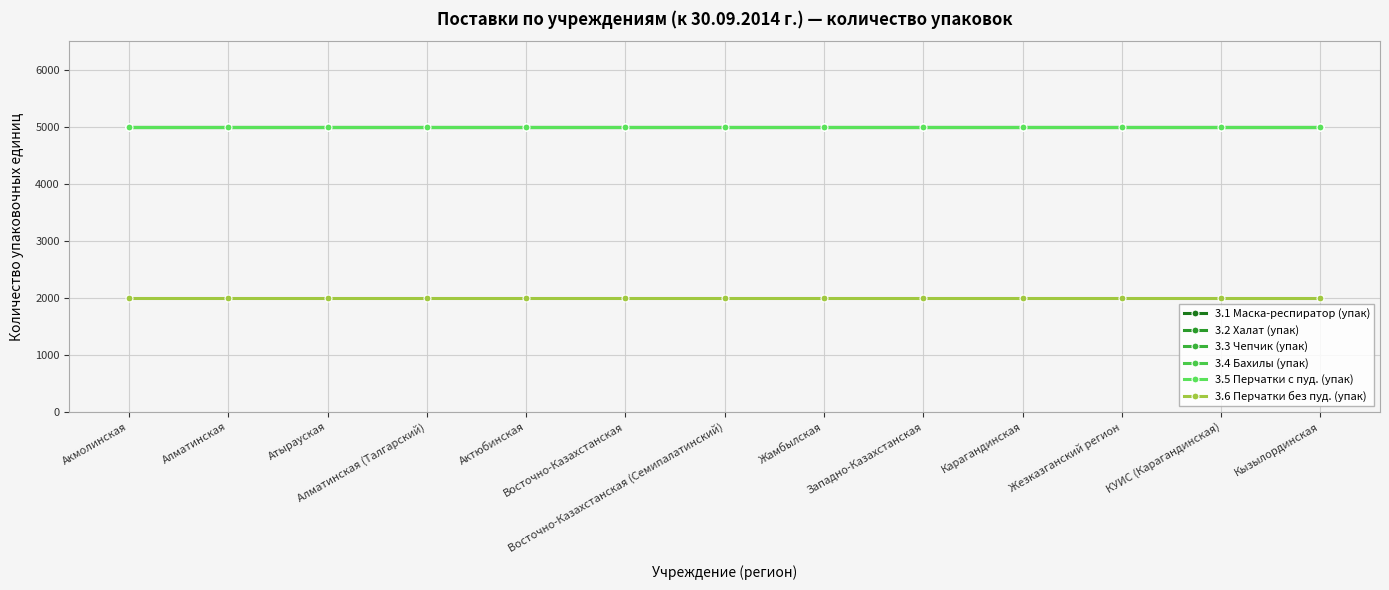

Reading left to right, list all the values displayed in this chart.

3.1 Маска-респиратор (упак): Акмолинская=5000	Алматинская=5000	Атырауская=5000	Алматинская (Талгарский)=5000	Актюбинская=5000	Восточно-Казахстанская=5000	Восточно-Казахстанская (Семипалатинский)=5000	Жамбылская=5000	Западно-Казахстанская=5000	Карагандинская=5000	Жезказганский регион=5000	КУИС (Карагандинская)=5000	Кызылординская=5000
3.2 Халат (упак): Акмолинская=5000	Алматинская=5000	Атырауская=5000	Алматинская (Талгарский)=5000	Актюбинская=5000	Восточно-Казахстанская=5000	Восточно-Казахстанская (Семипалатинский)=5000	Жамбылская=5000	Западно-Казахстанская=5000	Карагандинская=5000	Жезказганский регион=5000	КУИС (Карагандинская)=5000	Кызылординская=5000
3.3 Чепчик (упак): Акмолинская=5000	Алматинская=5000	Атырауская=5000	Алматинская (Талгарский)=5000	Актюбинская=5000	Восточно-Казахстанская=5000	Восточно-Казахстанская (Семипалатинский)=5000	Жамбылская=5000	Западно-Казахстанская=5000	Карагандинская=5000	Жезказганский регион=5000	КУИС (Карагандинская)=5000	Кызылординская=5000
3.4 Бахилы (упак): Акмолинская=5000	Алматинская=5000	Атырауская=5000	Алматинская (Талгарский)=5000	Актюбинская=5000	Восточно-Казахстанская=5000	Восточно-Казахстанская (Семипалатинский)=5000	Жамбылская=5000	Западно-Казахстанская=5000	Карагандинская=5000	Жезказганский регион=5000	КУИС (Карагандинская)=5000	Кызылординская=5000
3.5 Перчатки с пуд. (упак): Акмолинская=5000	Алматинская=5000	Атырауская=5000	Алматинская (Талгарский)=5000	Актюбинская=5000	Восточно-Казахстанская=5000	Восточно-Казахстанская (Семипалатинский)=5000	Жамбылская=5000	Западно-Казахстанская=5000	Карагандинская=5000	Жезказганский регион=5000	КУИС (Карагандинская)=5000	Кызылординская=5000
3.6 Перчатки без пуд. (упак): Акмолинская=2000	Алматинская=2000	Атырауская=2000	Алматинская (Талгарский)=2000	Актюбинская=2000	Восточно-Казахстанская=2000	Восточно-Казахстанская (Семипалатинский)=2000	Жамбылская=2000	Западно-Казахстанская=2000	Карагандинская=2000	Жезказганский регион=2000	КУИС (Карагандинская)=2000	Кызылординская=2000